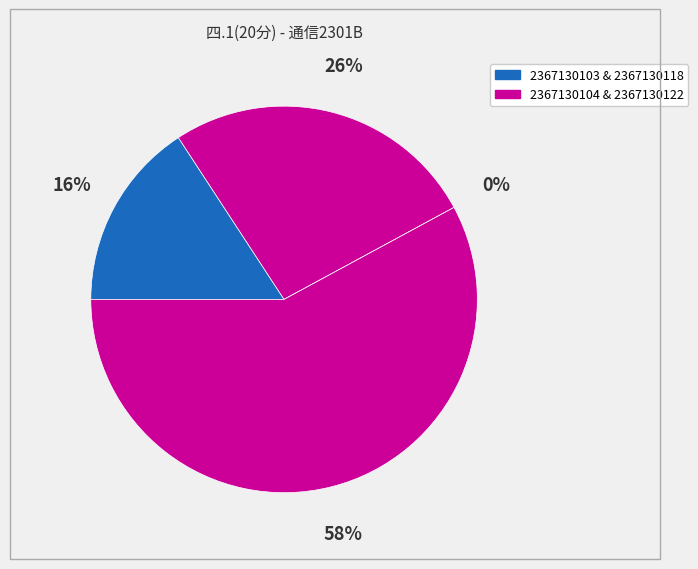

How many slices are in this pie chart?

4